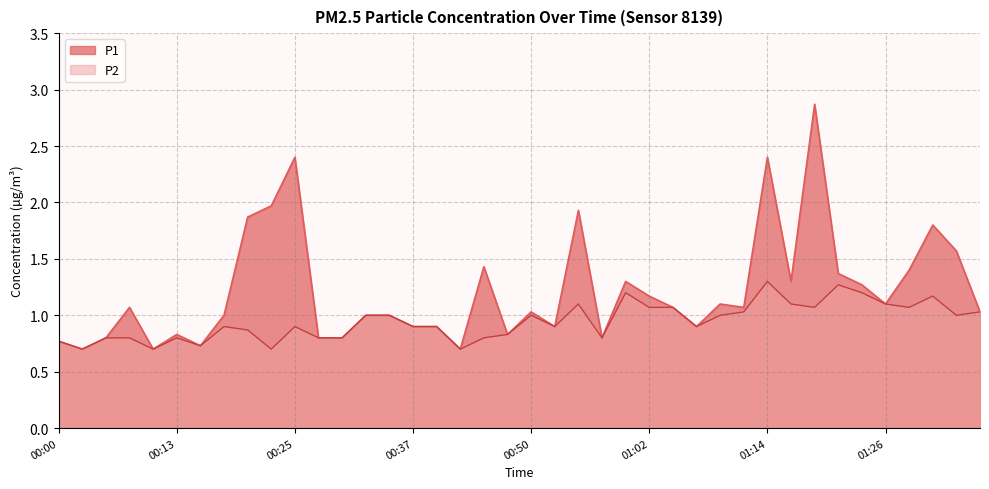

What is the minimum value shown in the chart?

0.7